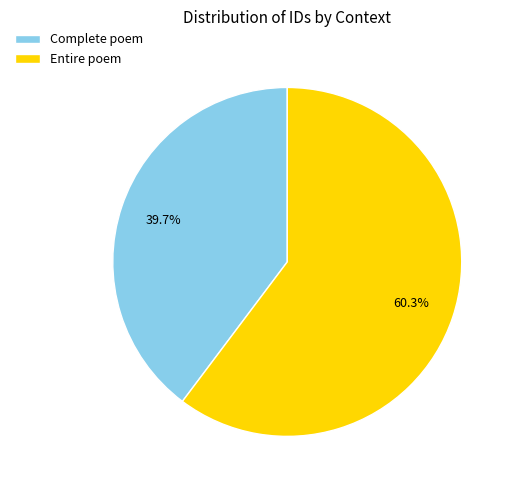

Between Complete poem and Entire poem, which is larger?

Entire poem